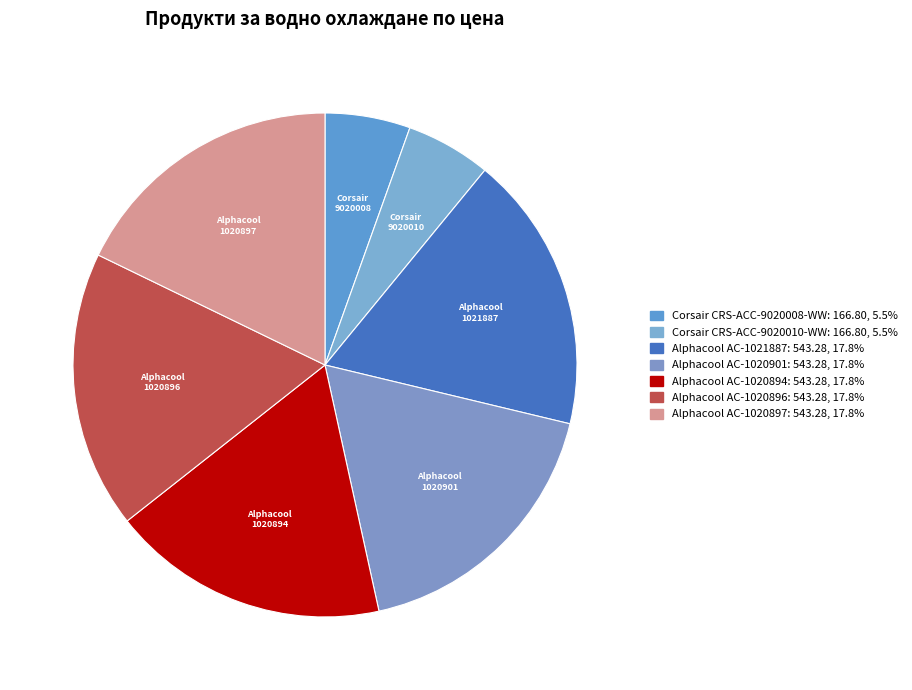

To the nearest percent, what is the difference between the largest and smallest slice percentages?

12%